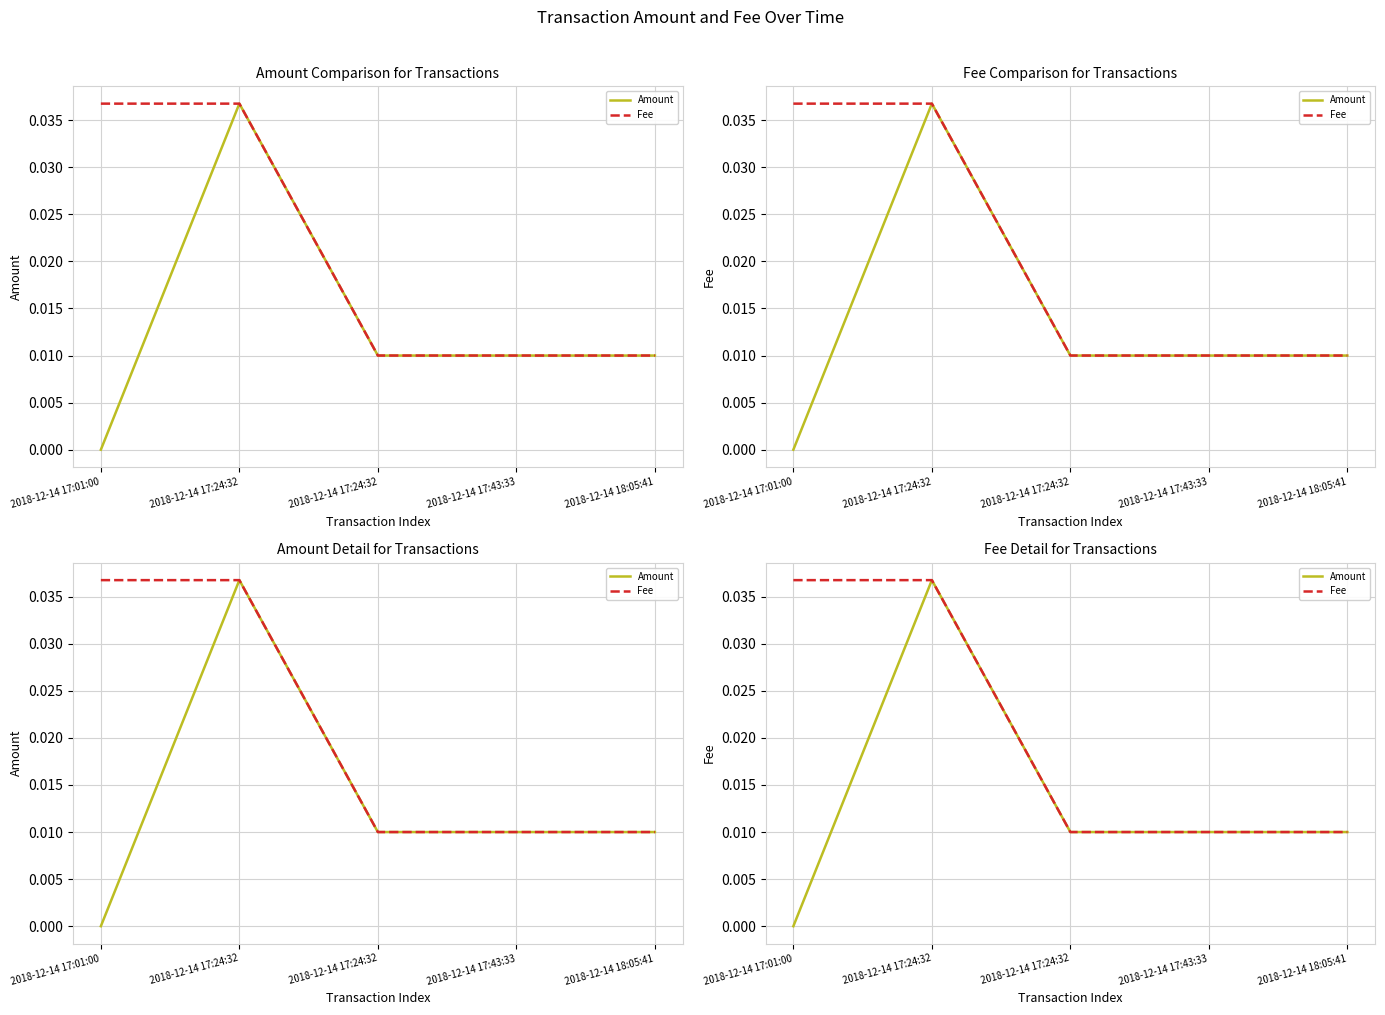

Is this an area chart (filled region under the line)?

No